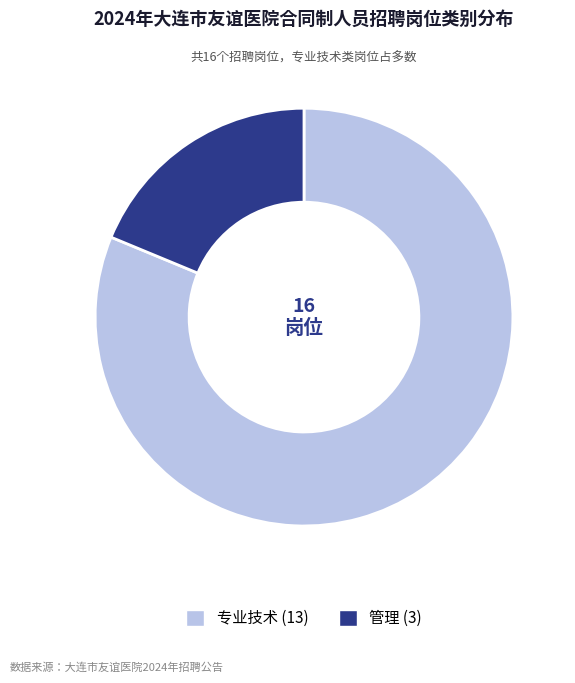

The 管理 slice represents 19% of the pie. True or false?

True